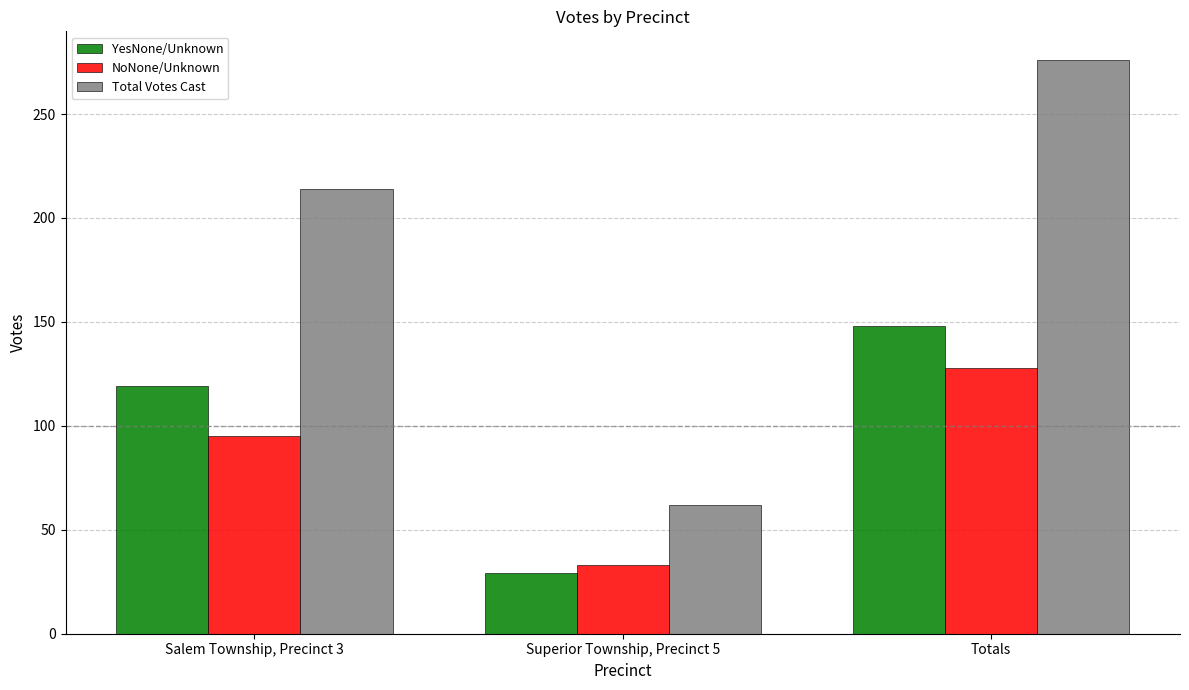

What are all the series names shown in the legend?

YesNone/Unknown, NoNone/Unknown, Total Votes Cast